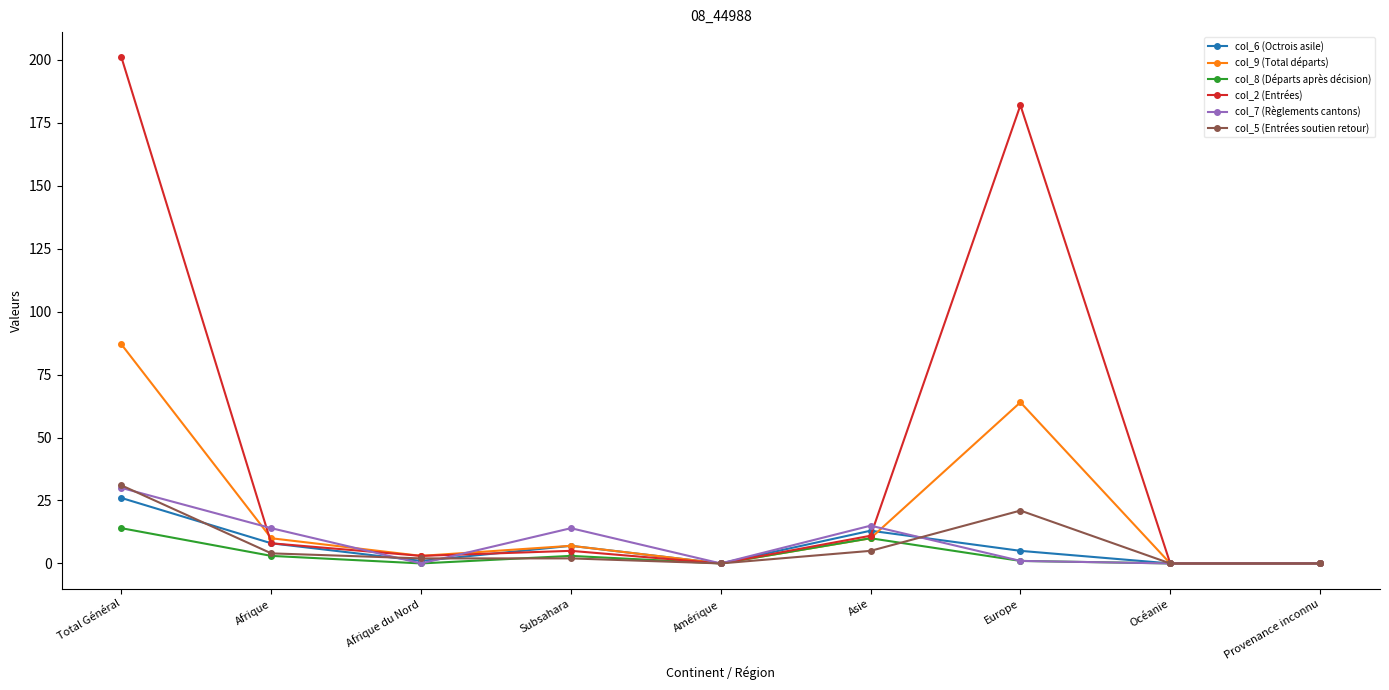

Between Asie and Océanie, which series saw the biggest shift?

col_7 (Règlements cantons)